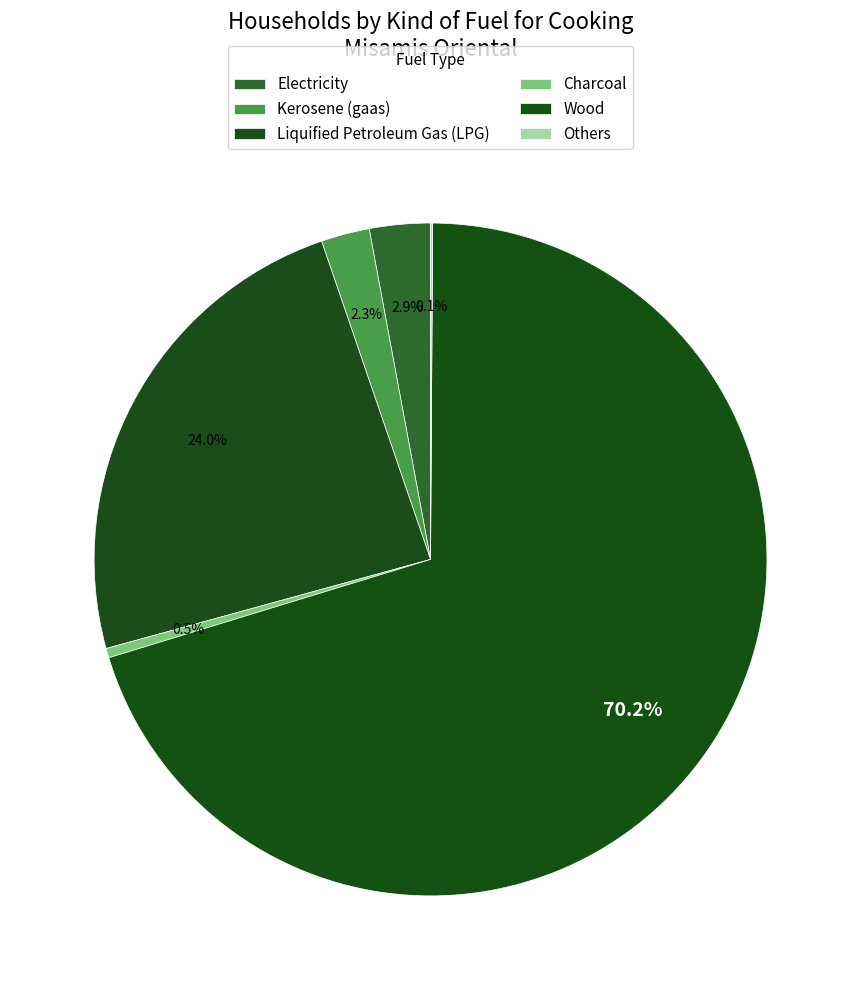

To the nearest percent, what portion does Wood represent?

70%